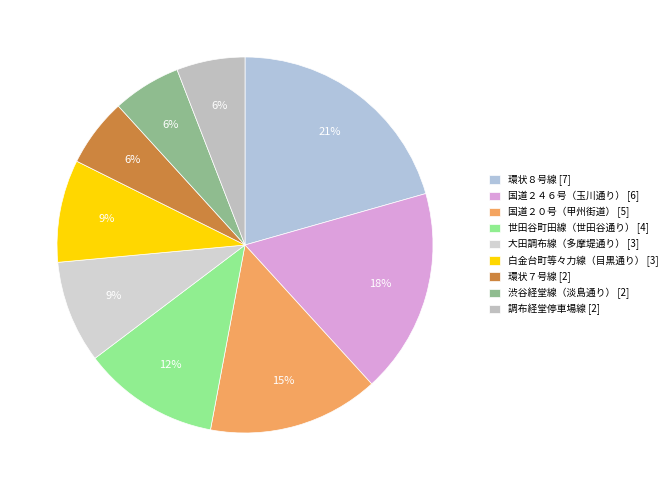

To the nearest percent, what portion does 調布経堂停車場線 represent?

6%